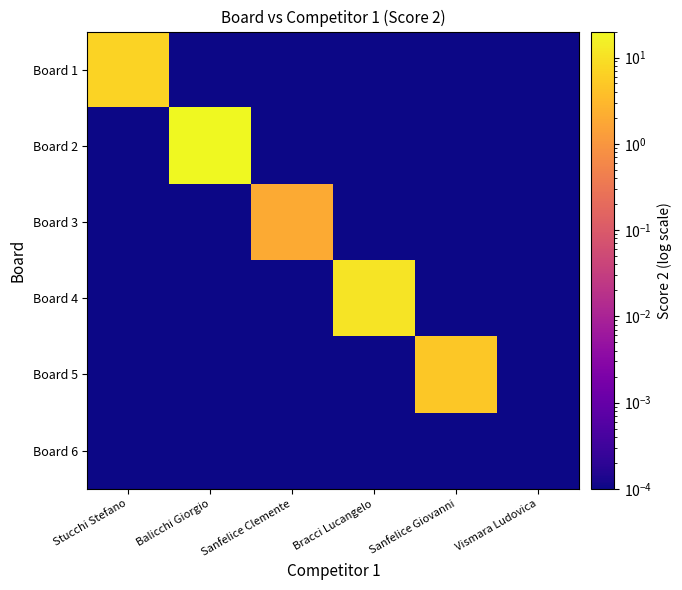

Reading left to right, list all the values displayed in this chart.

Board 1: Stucchi Stefano=7.0	Balicchi Giorgio=0.0	Sanfelice Clemente=0.0	Bracci Lucangelo=0.0	Sanfelice Giovanni=0.0	Vismara Ludovica=0.0
Board 2: Stucchi Stefano=0.0	Balicchi Giorgio=20.0	Sanfelice Clemente=0.0	Bracci Lucangelo=0.0	Sanfelice Giovanni=0.0	Vismara Ludovica=0.0
Board 3: Stucchi Stefano=0.0	Balicchi Giorgio=0.0	Sanfelice Clemente=2.0	Bracci Lucangelo=0.0	Sanfelice Giovanni=0.0	Vismara Ludovica=0.0
Board 4: Stucchi Stefano=0.0	Balicchi Giorgio=0.0	Sanfelice Clemente=0.0	Bracci Lucangelo=11.0	Sanfelice Giovanni=0.0	Vismara Ludovica=0.0
Board 5: Stucchi Stefano=0.0	Balicchi Giorgio=0.0	Sanfelice Clemente=0.0	Bracci Lucangelo=0.0	Sanfelice Giovanni=5.0	Vismara Ludovica=0.0
Board 6: Stucchi Stefano=0.0	Balicchi Giorgio=0.0	Sanfelice Clemente=0.0	Bracci Lucangelo=0.0	Sanfelice Giovanni=0.0	Vismara Ludovica=0.0